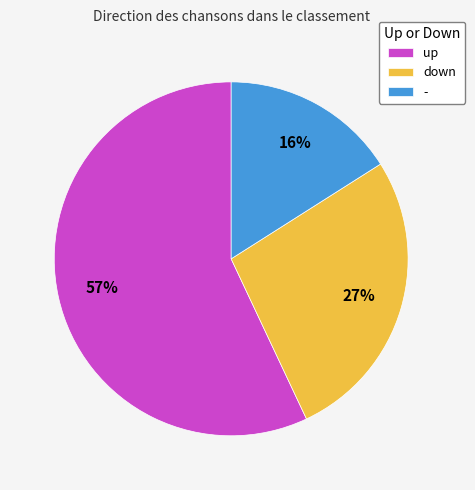

Which category has the smallest portion of the pie?

-